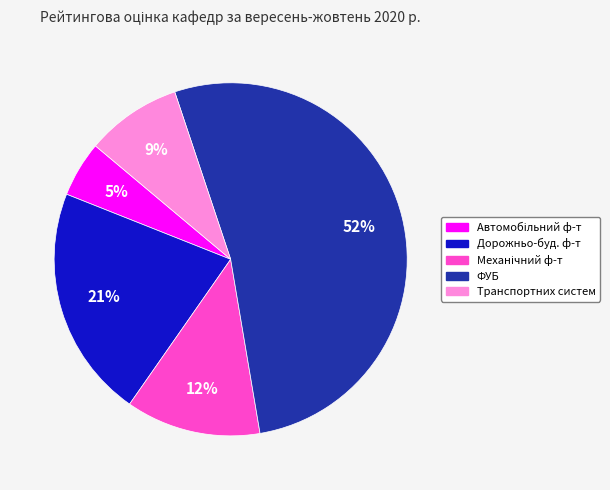

To the nearest percent, what portion does Транспортних систем represent?

9%